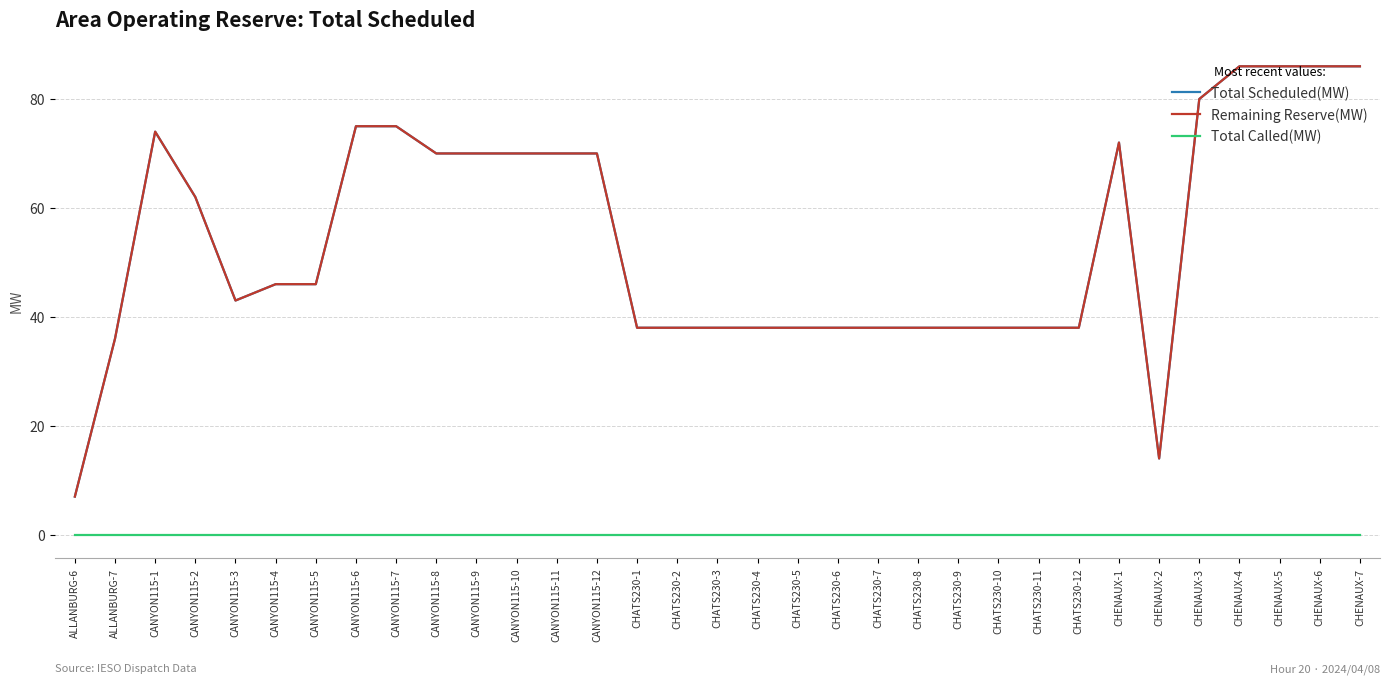

Where is the first local minimum for Remaining Reserve(MW)?

CANYON115-3